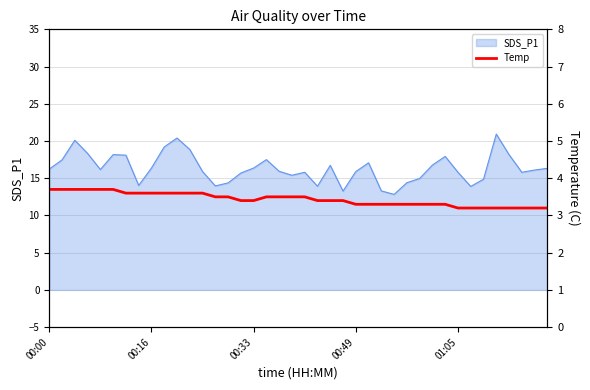

The SDS_P1 series shows 15.8 at 01:05. True or false?

True